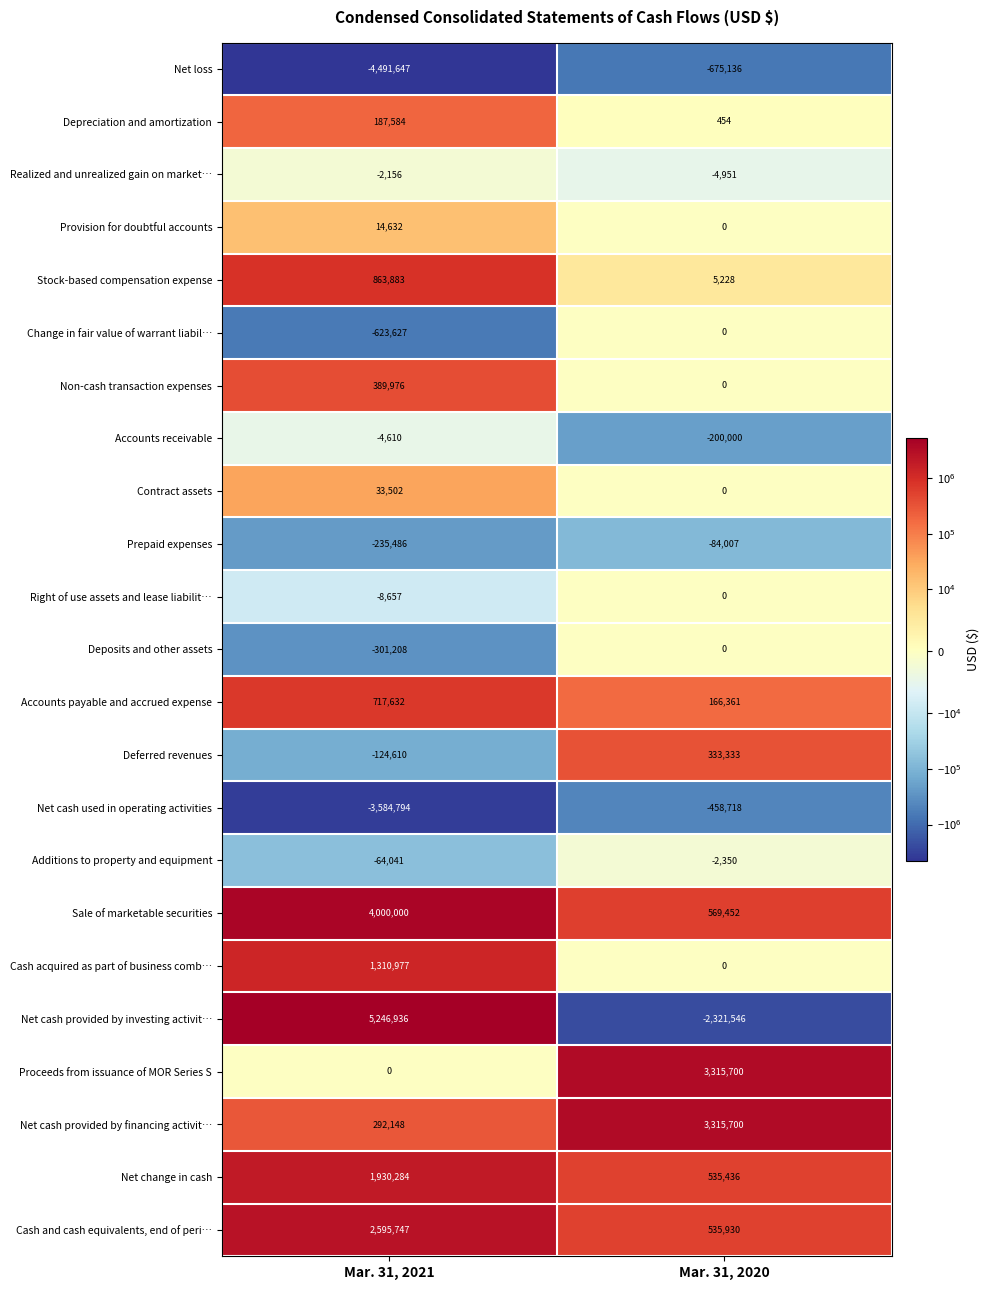

What is the spread (max minus min) of values at Mar. 31, 2020?

5637246